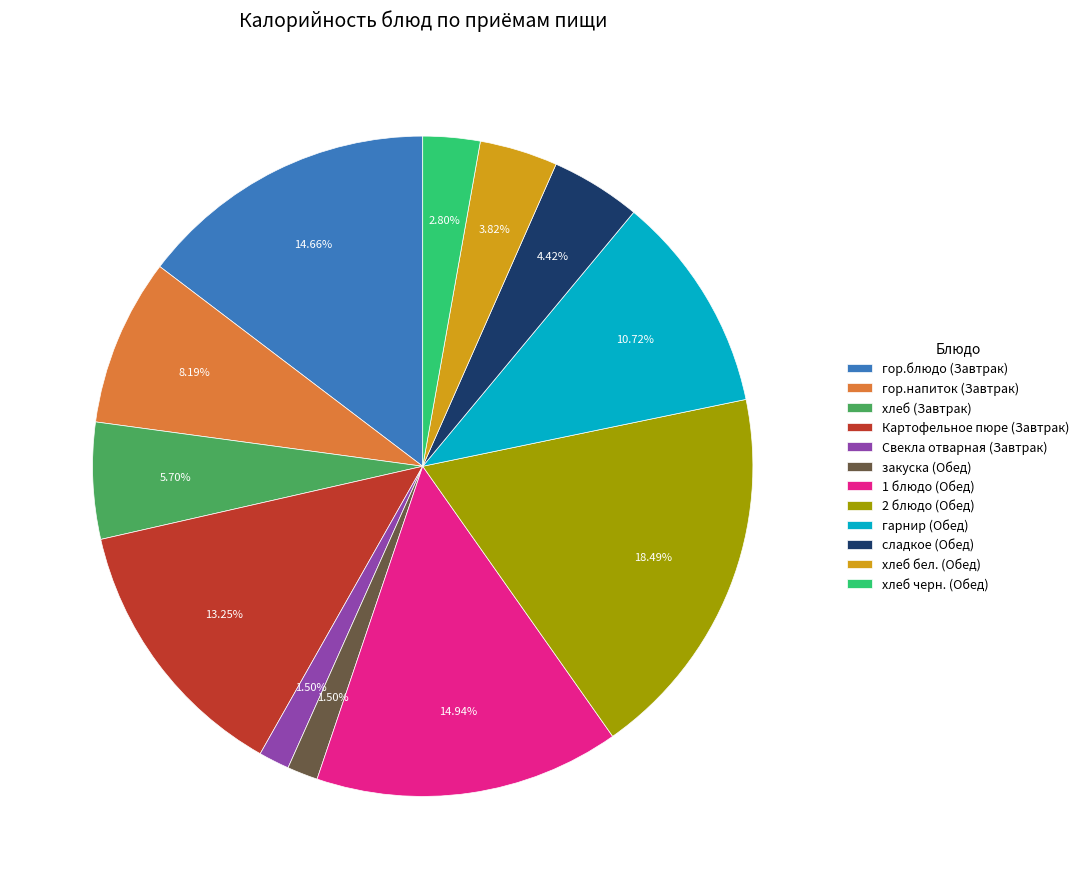

Is there any slice that represents more than half of the pie?

No